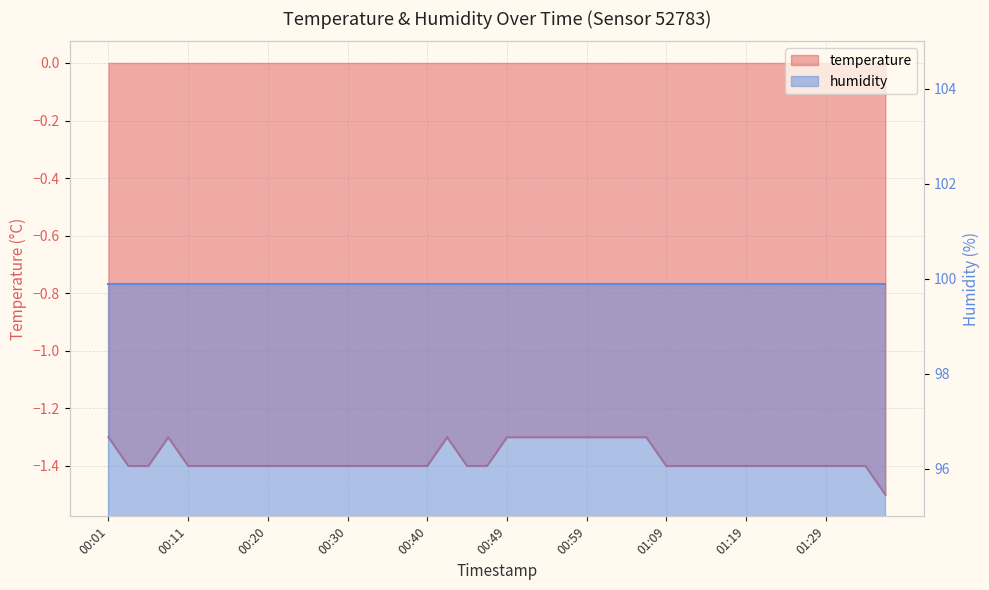

Where is the first local maximum?

00:08